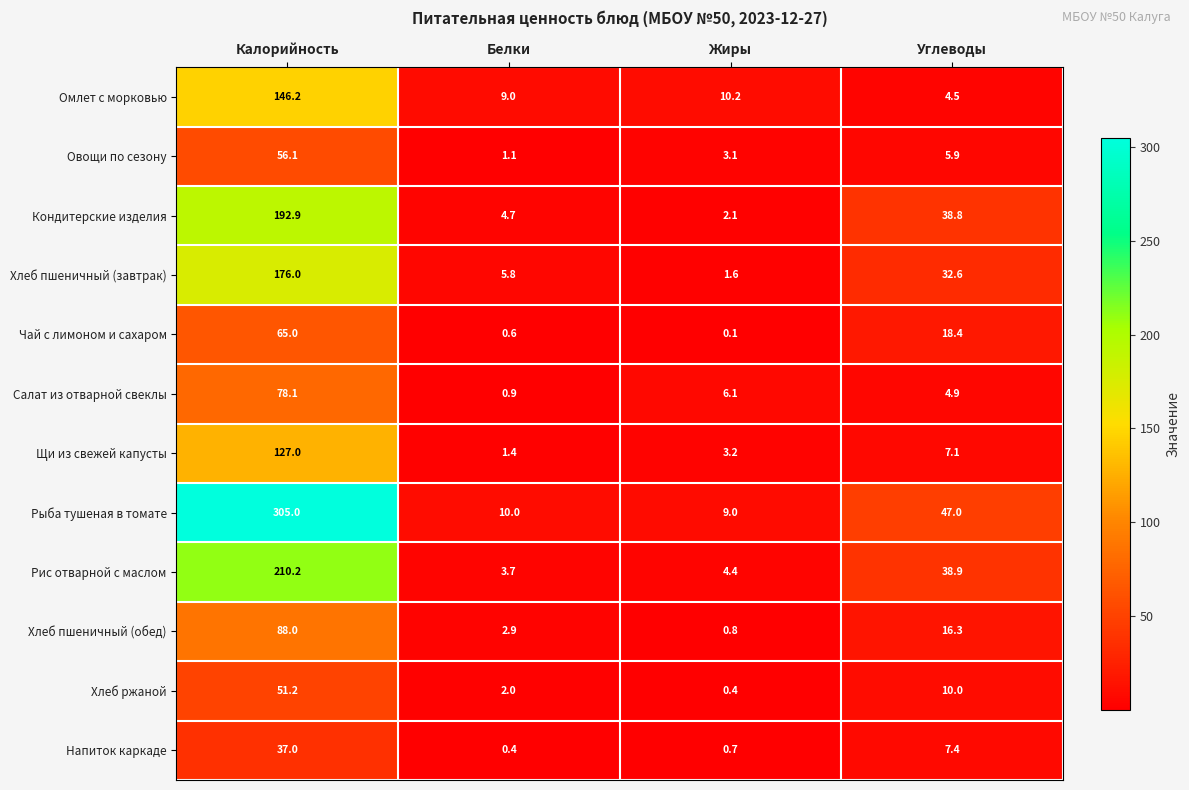

What is the difference between the second highest and minimum values in the Хлеб пшеничный (обед) series?

15.5